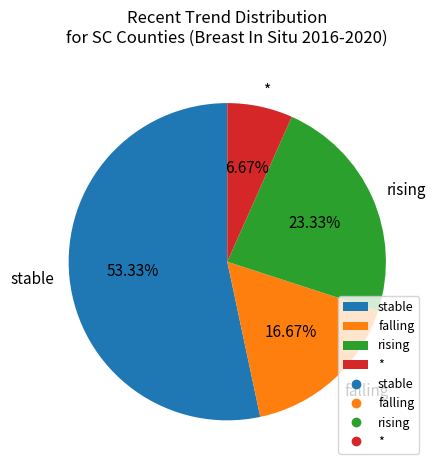

To the nearest percent, what percentage of the pie is rising?

23%